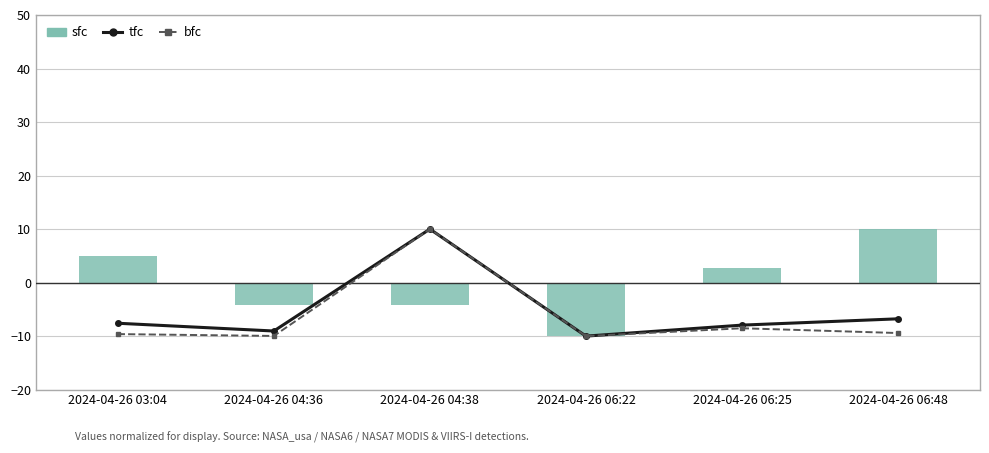

How many data points in bfc are above -9?

2